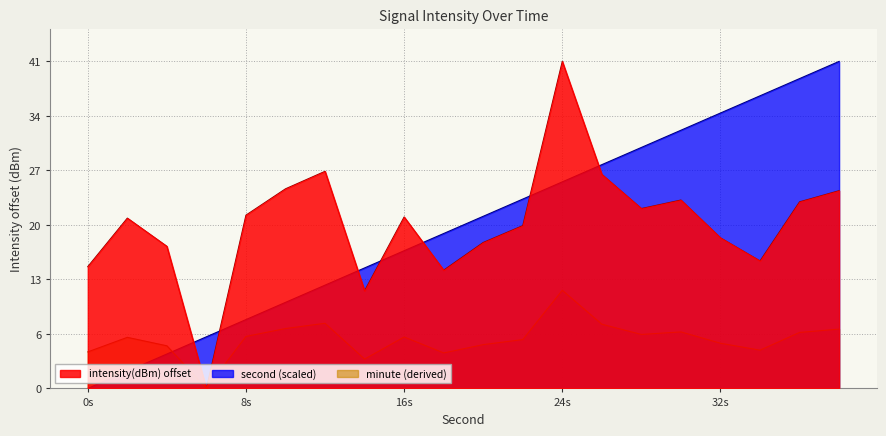

What is the total value across all series at 26?

55.0